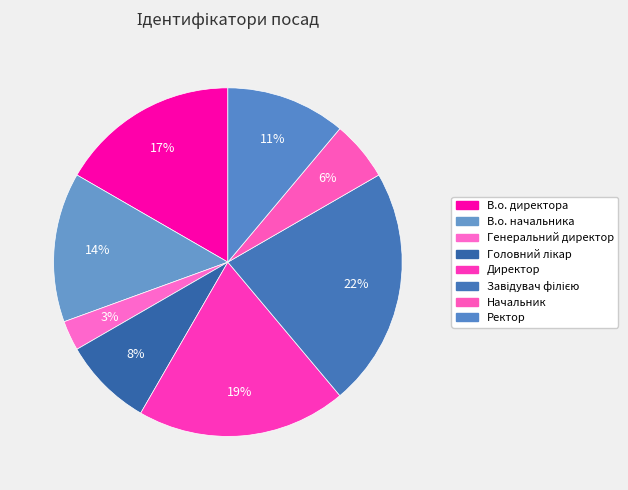

What percentage is the В.о. начальника slice, to the nearest percent?

14%